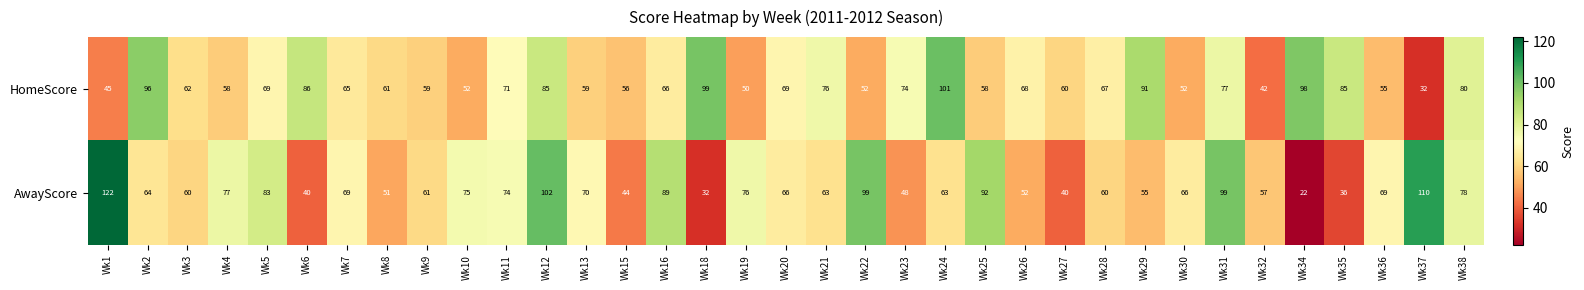

Where does the HomeScore series first go above 66?

Wk2